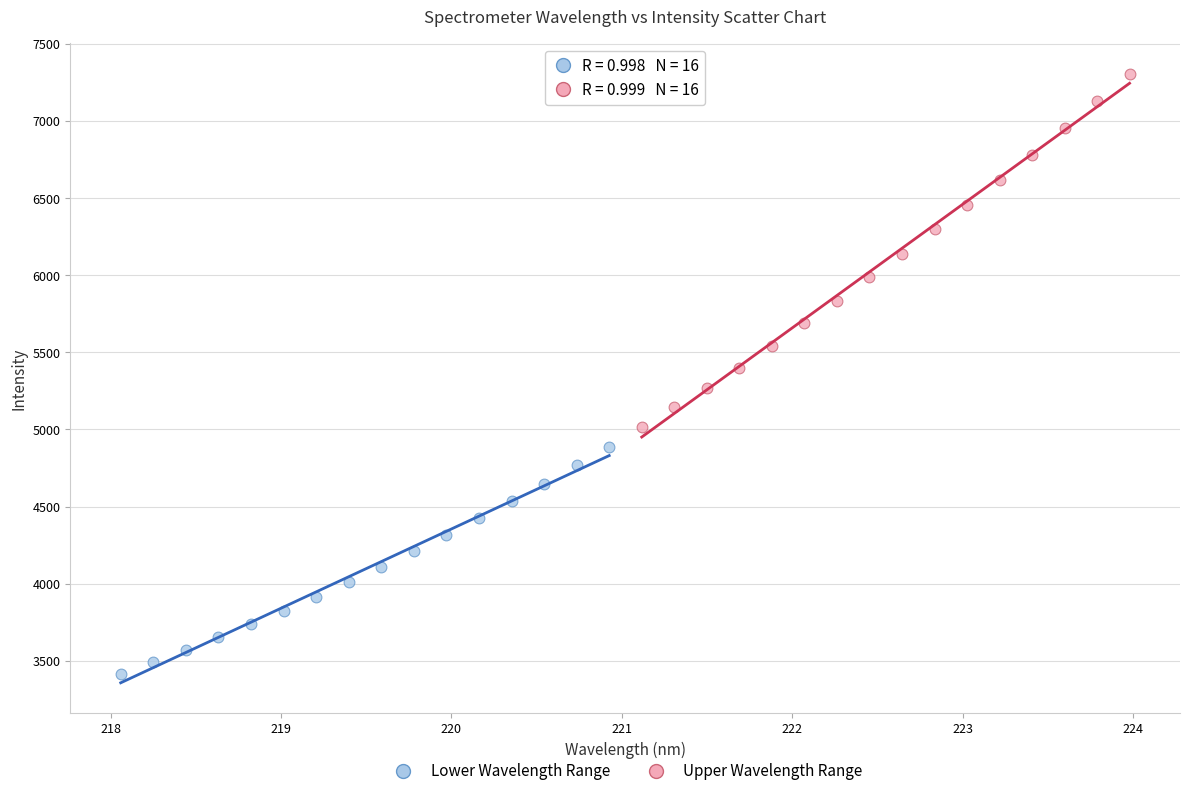

Which series has the largest Y range (max minus min)?

Upper Wavelength Range